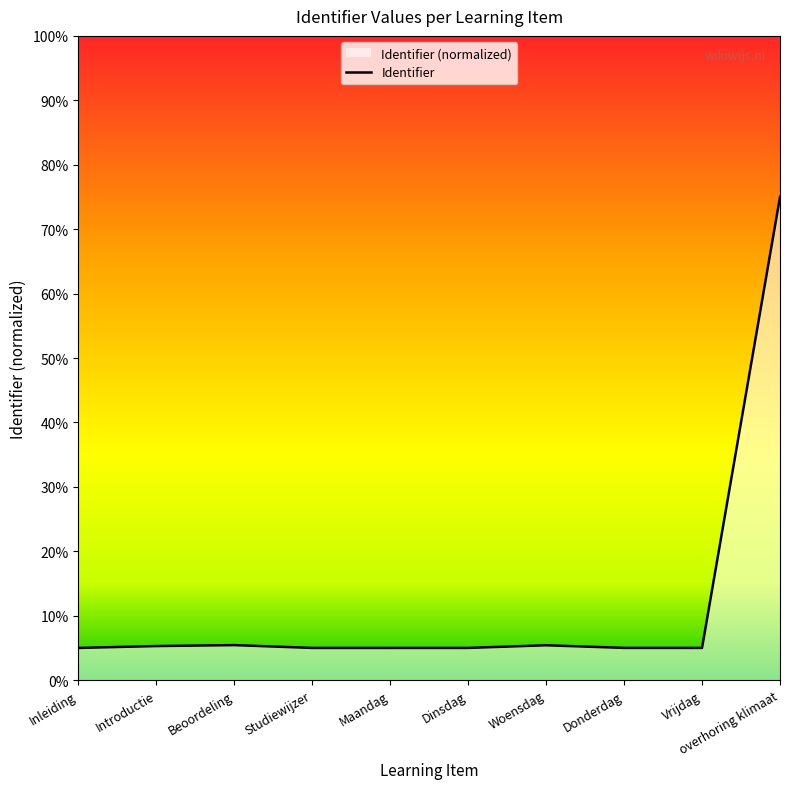

The value at Inleiding is 0.1. True or false?

True